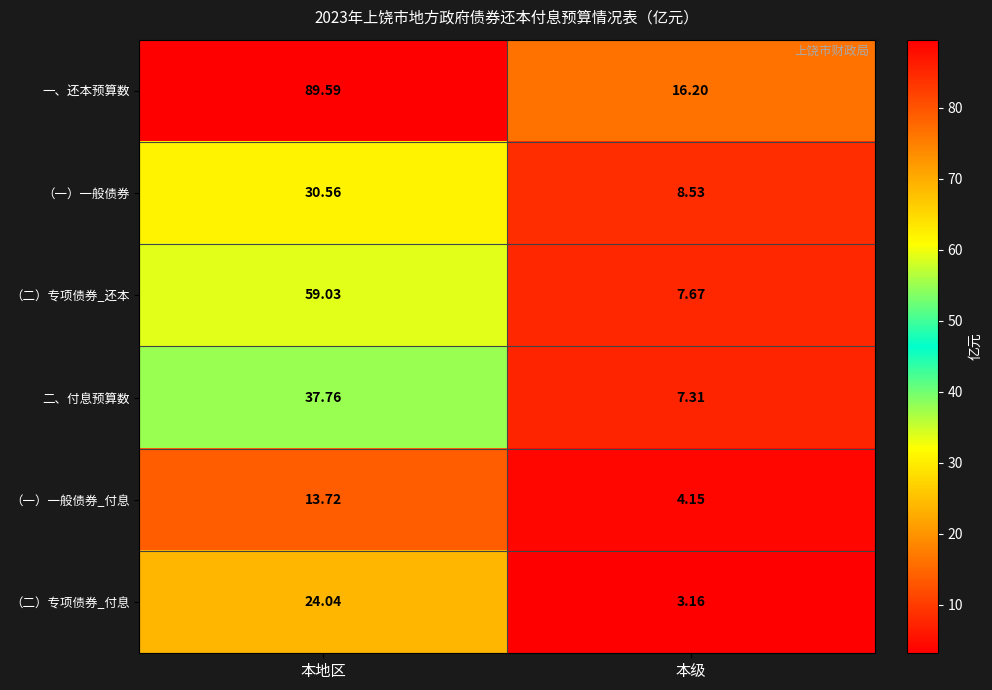

Which series changed the most between 本地区 and 本级?

一、还本预算数